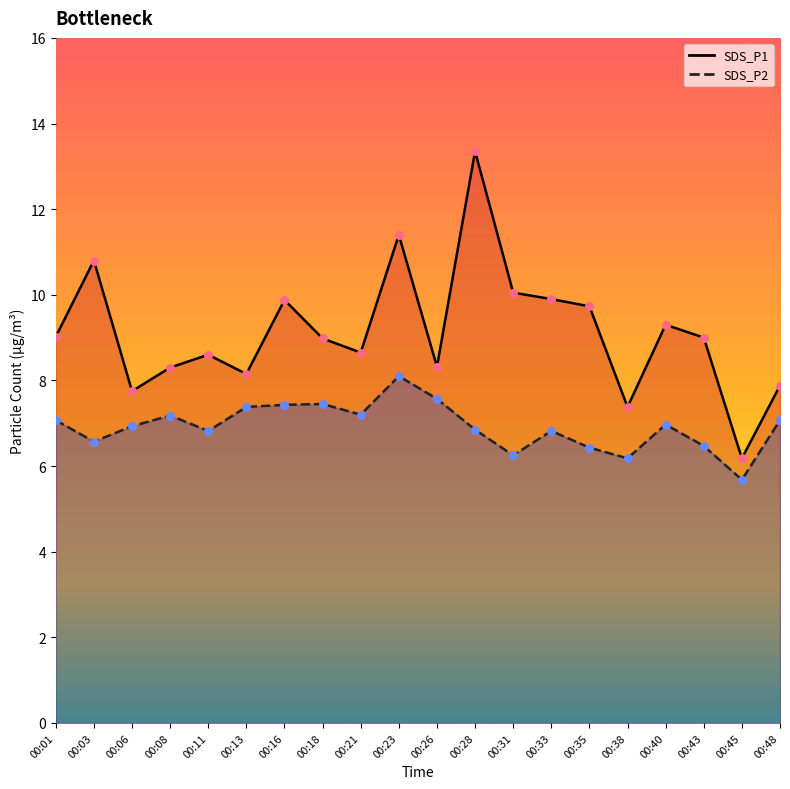

Which series has the largest total across all categories?

SDS_P1